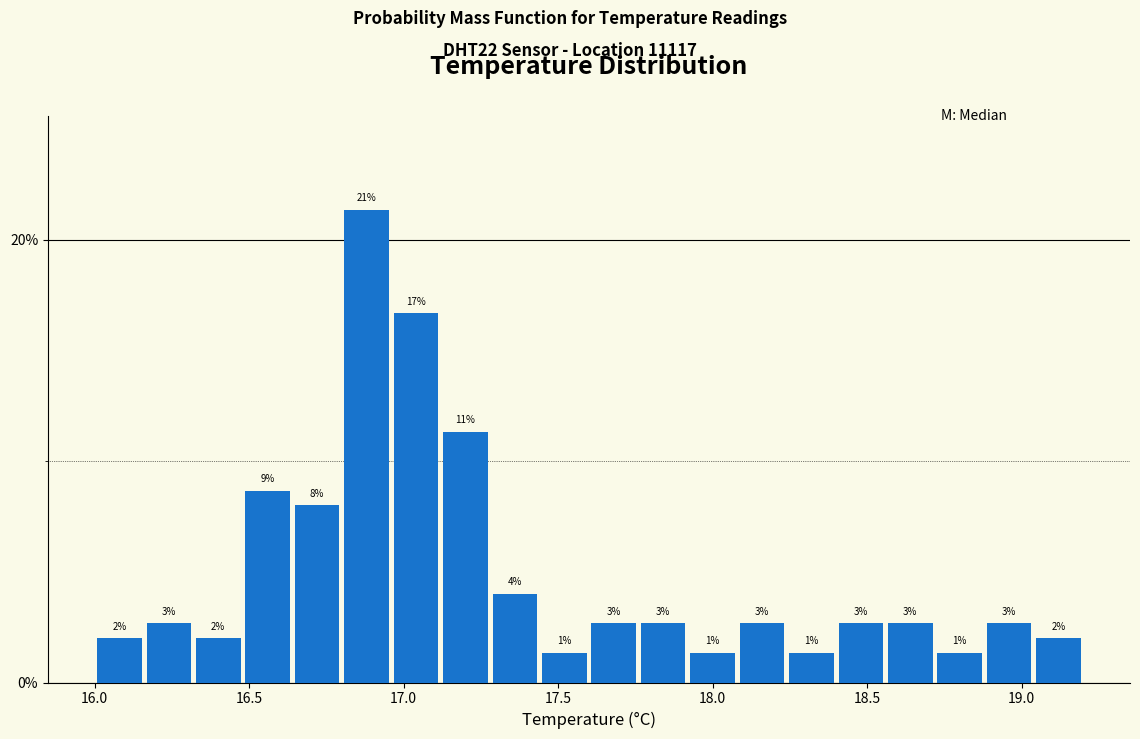

Around what value on the x-axis is the tallest bar? Give the approximate position of its centre, as read against the axis.

16.90